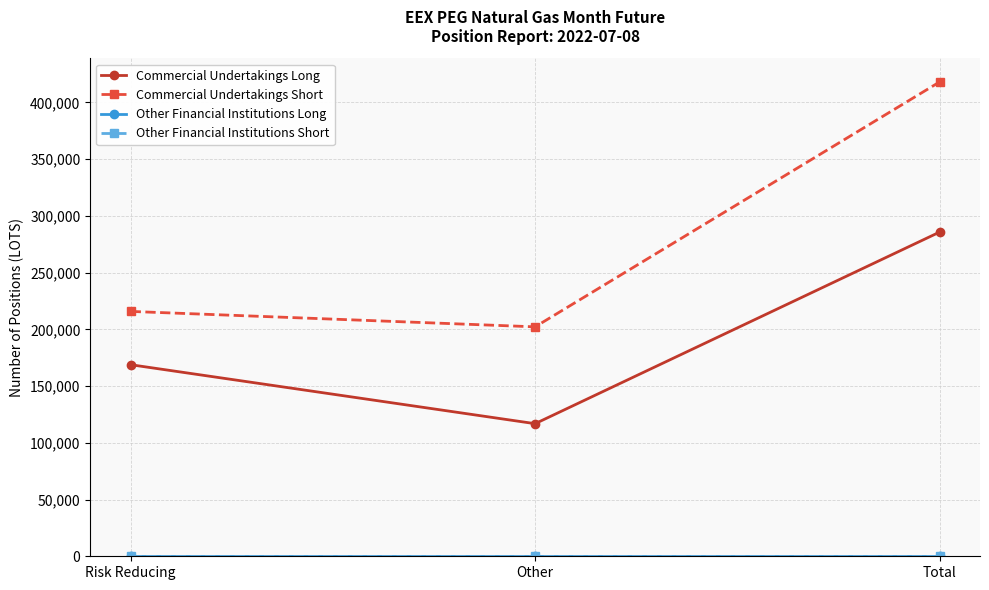

What is the sum of the Commercial Undertakings Long values at Other and Total?

402570